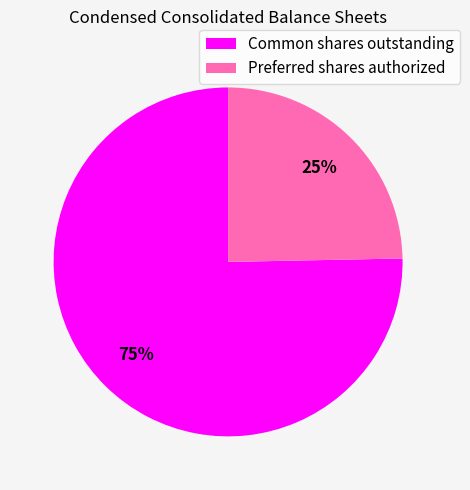

To the nearest percent, what percentage of the pie is Common shares outstanding?

75%